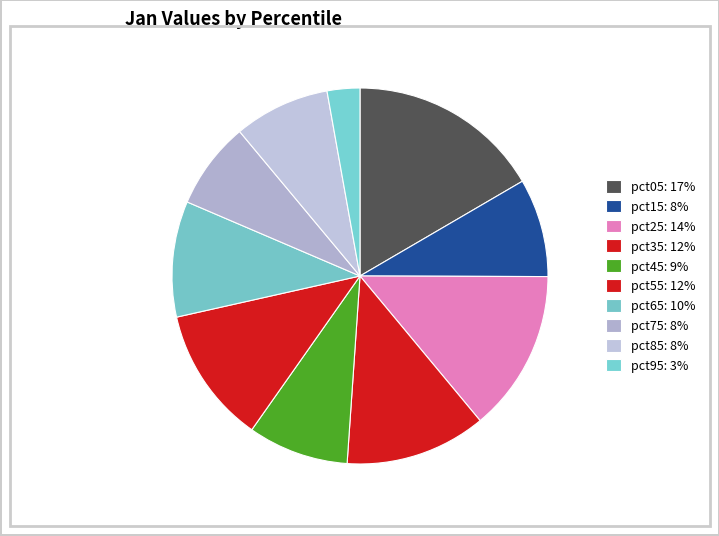

To the nearest percent, what is the difference between the pct05 and pct75 slice percentages?

9%